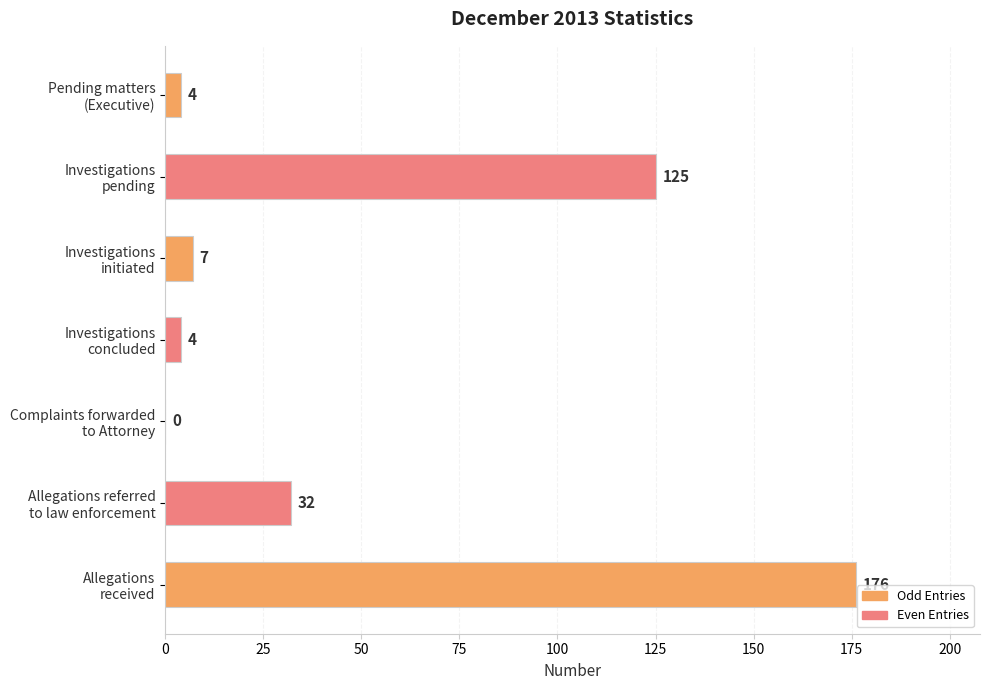

Are the bars horizontal?

Yes